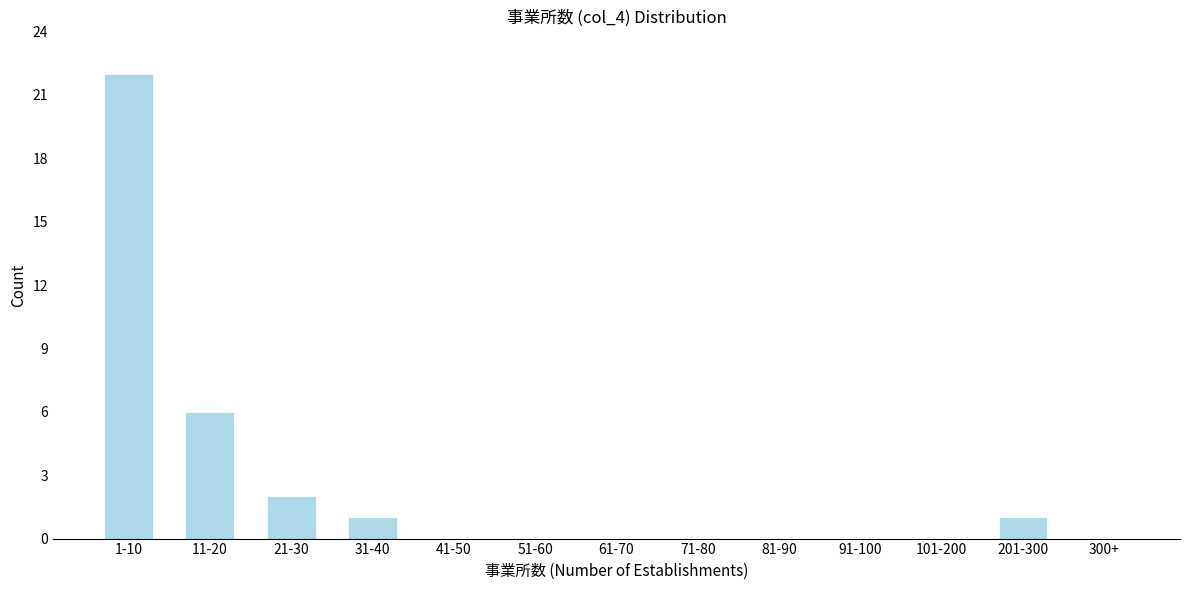

The chart shows a value of 2 at 21-30. True or false?

True